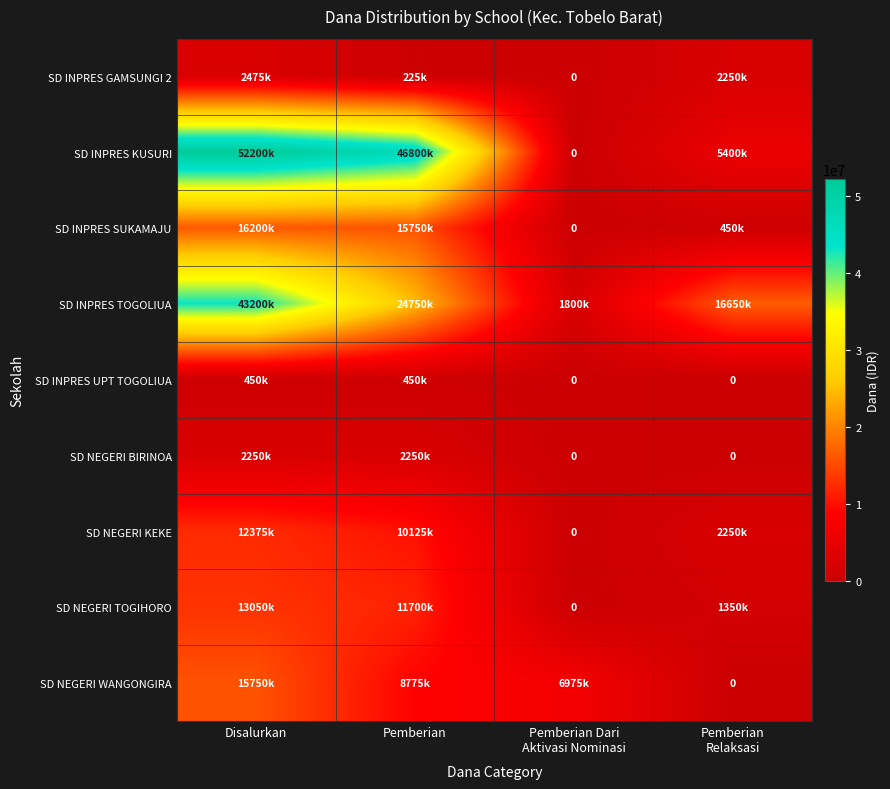

What value does the SD INPRES SUKAMAJU series have at Disalurkan?

16200000